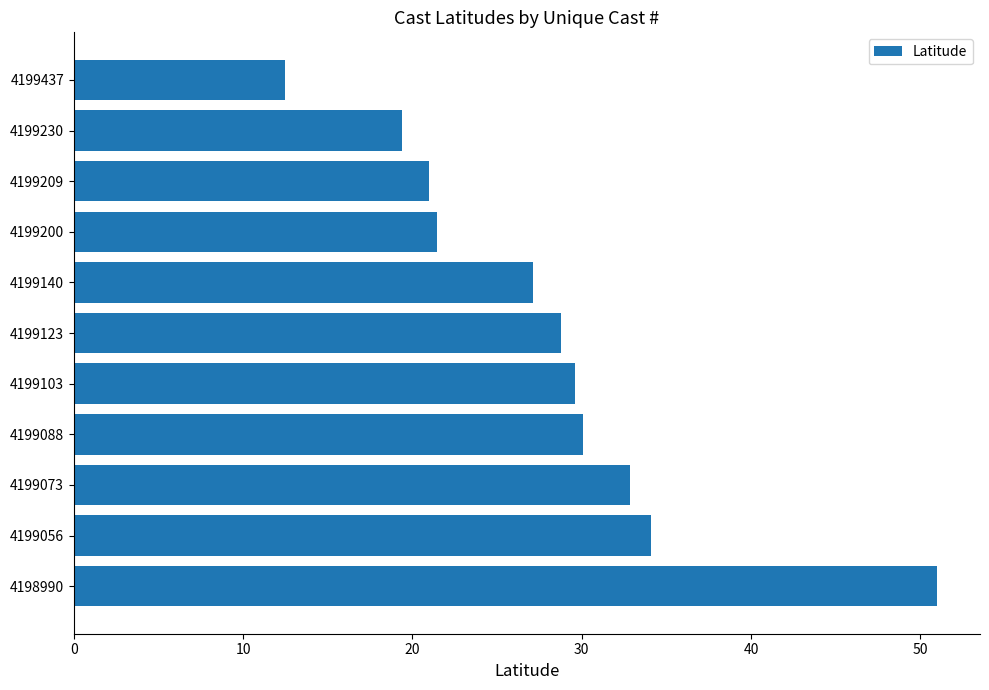

What is the ratio of the value at 4199209 to the value at 4199056?

0.6